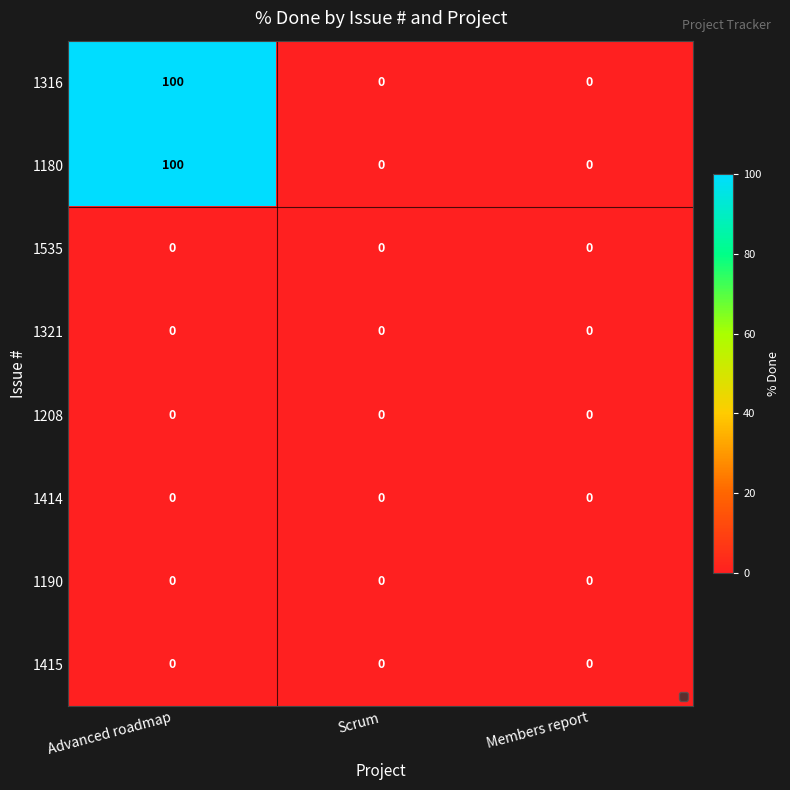

What is the maximum value shown in the chart?

100